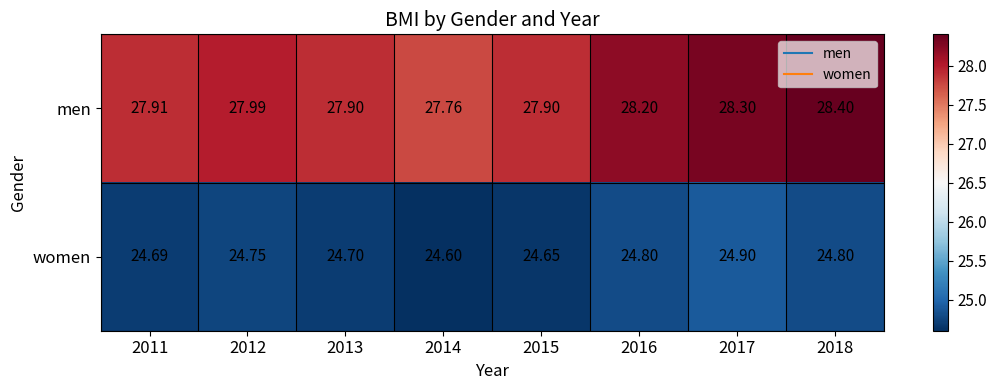

List the series in order of their peak value, highest first.

men, women